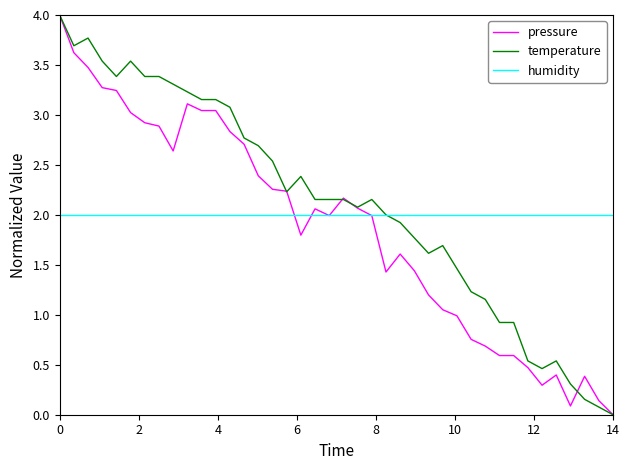

What is the highest value of the pressure series?

4.0